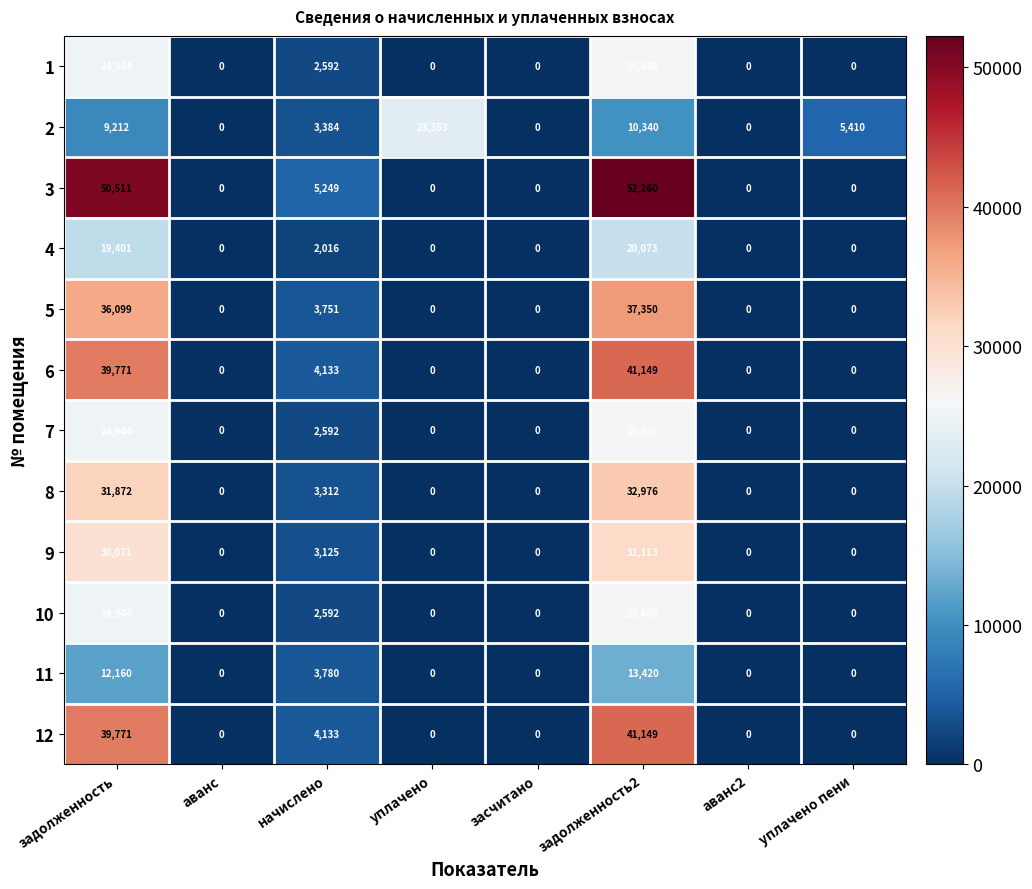

Which label corresponds to the largest value in the chart?

задолженность2